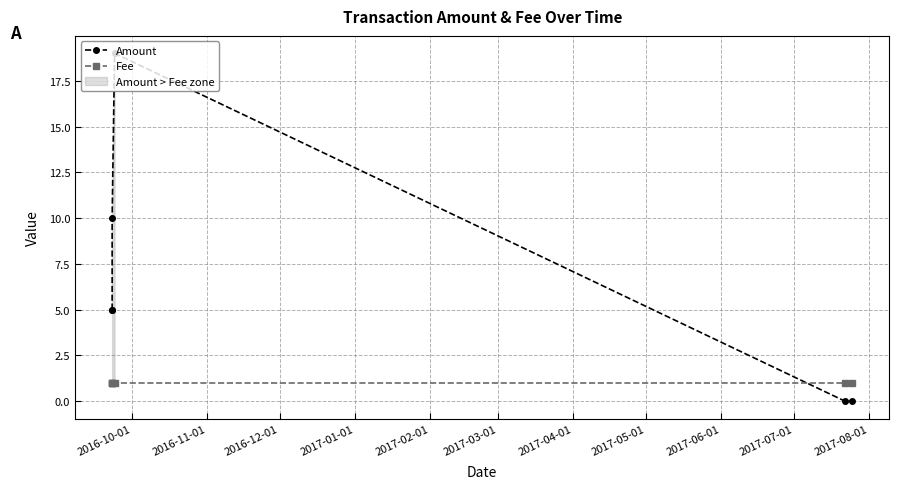

What are all the series names shown in the legend?

Amount, Fee